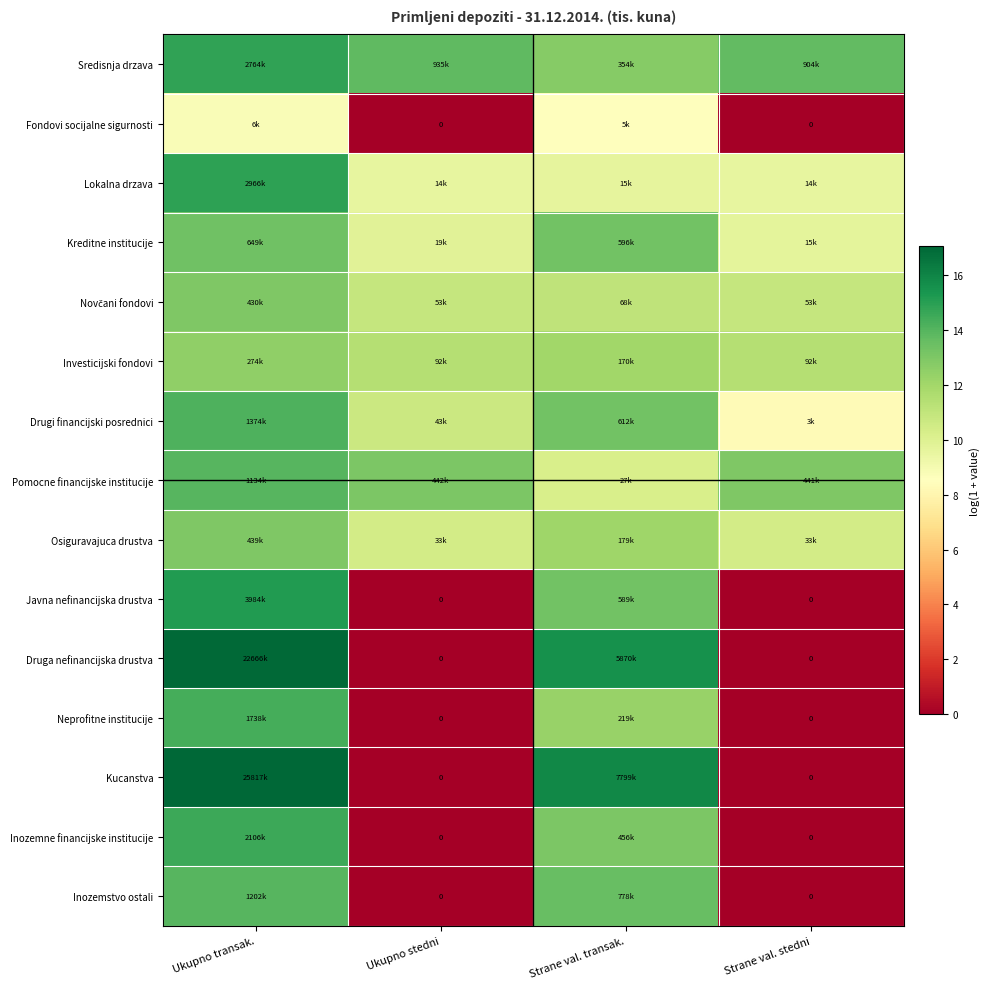

The Novčani fondovi series shows 13.0 at Ukupno transak.. True or false?

True